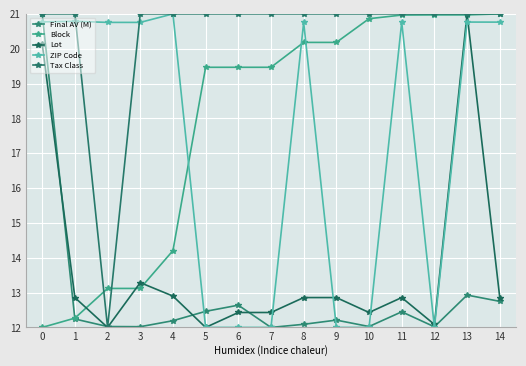

In ZIP Code, how many points are lower than both neighbors (excluding endpoints)?

1